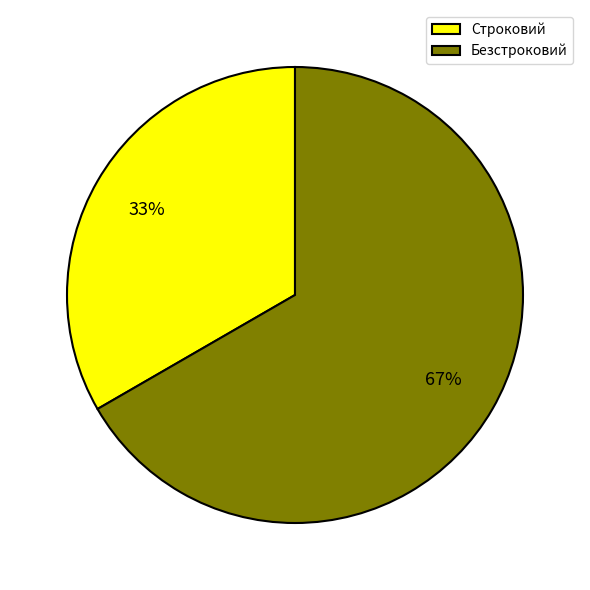

Rank the categories by value from highest to lowest.

Безстроковий, Строковий